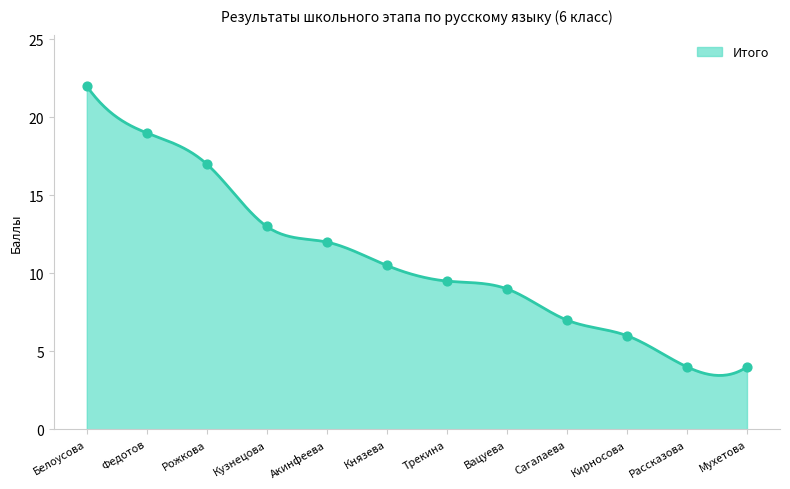

Approximately how many times larger is the value at Кирносова compared to Кузнецова?

0.5